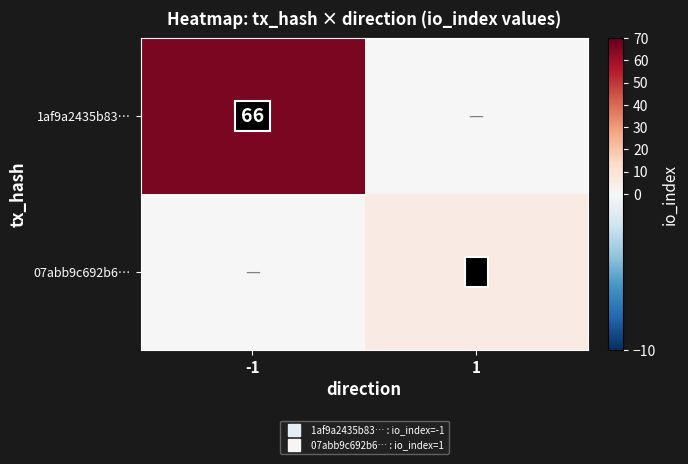

What is the maximum value shown in the chart?

66